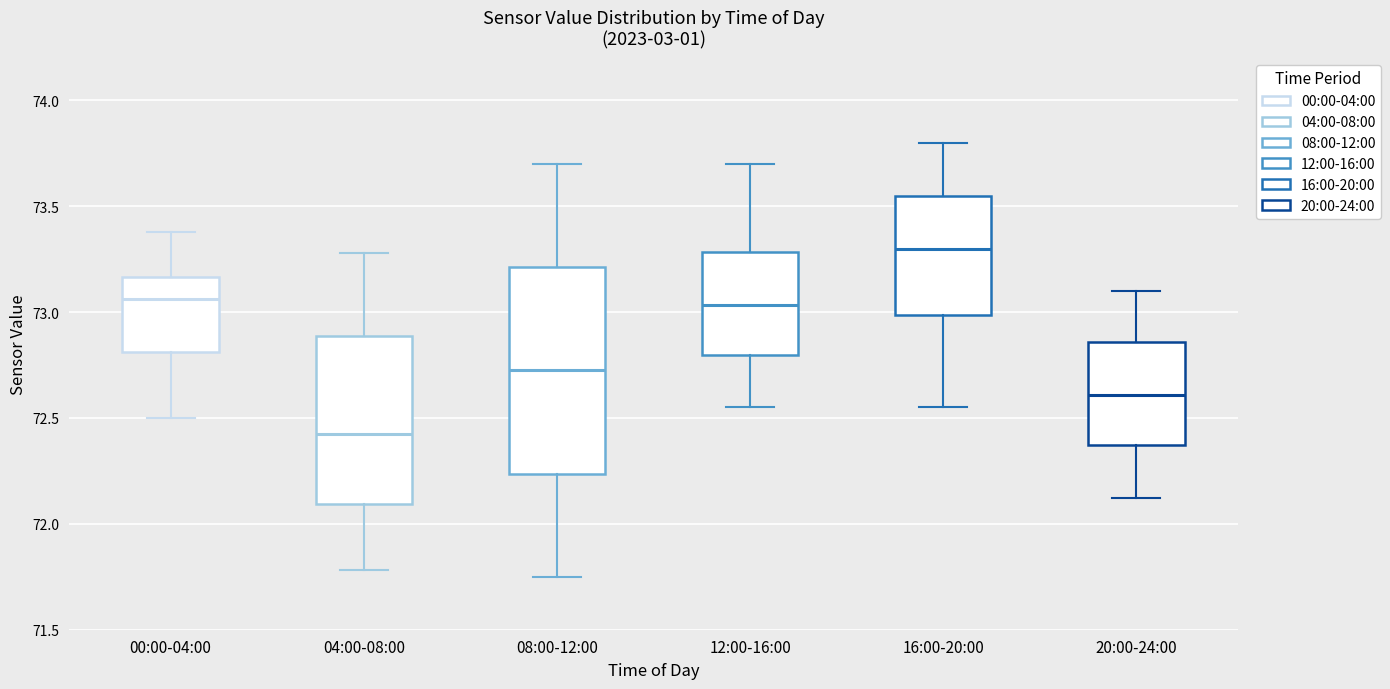

Reading left to right, read every box against the y-axis: the position of its median line, the range the box covers, and the ends of its whiskers. The values are not printed on the chart, so give them approximately, as read against the axis.

00:00-04:00: median 73.05, box 72.80 to 73.15, whiskers 72.50 to 73.40
04:00-08:00: median 72.45, box 72.10 to 72.90, whiskers 71.80 to 73.30
08:00-12:00: median 72.75, box 72.25 to 73.20, whiskers 71.75 to 73.70
12:00-16:00: median 73.05, box 72.80 to 73.30, whiskers 72.55 to 73.70
16:00-20:00: median 73.30, box 73.00 to 73.55, whiskers 72.55 to 73.80
20:00-24:00: median 72.60, box 72.35 to 72.85, whiskers 72.10 to 73.10